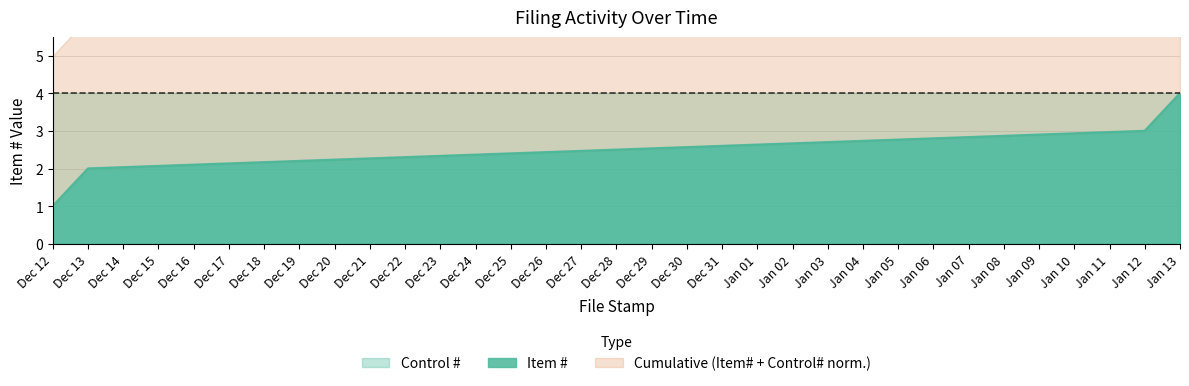

True or false: Item # has a value of 2 at Dec 13.

True